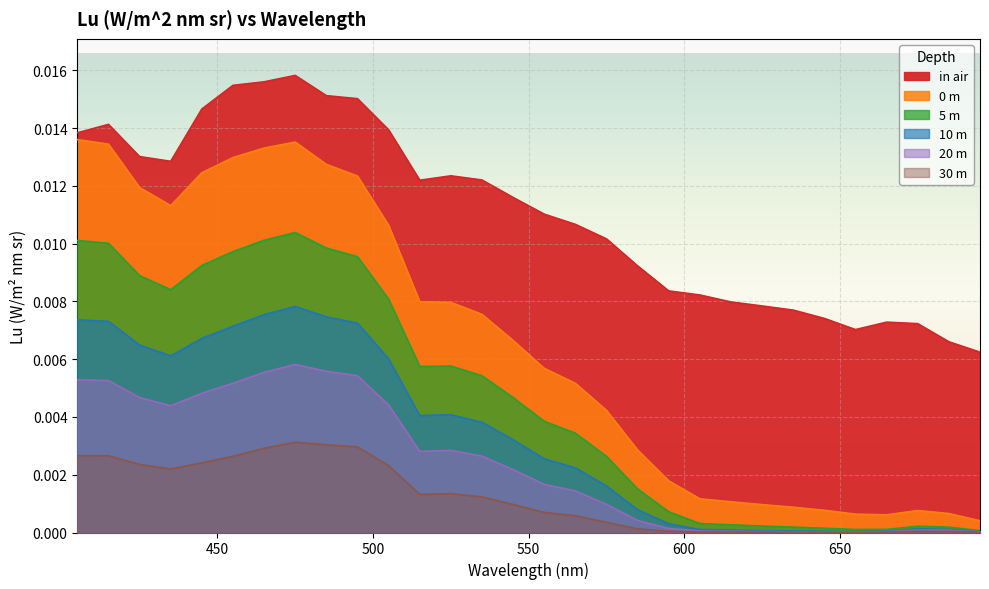

True or false: 10 m and 20 m cross at least once.

False